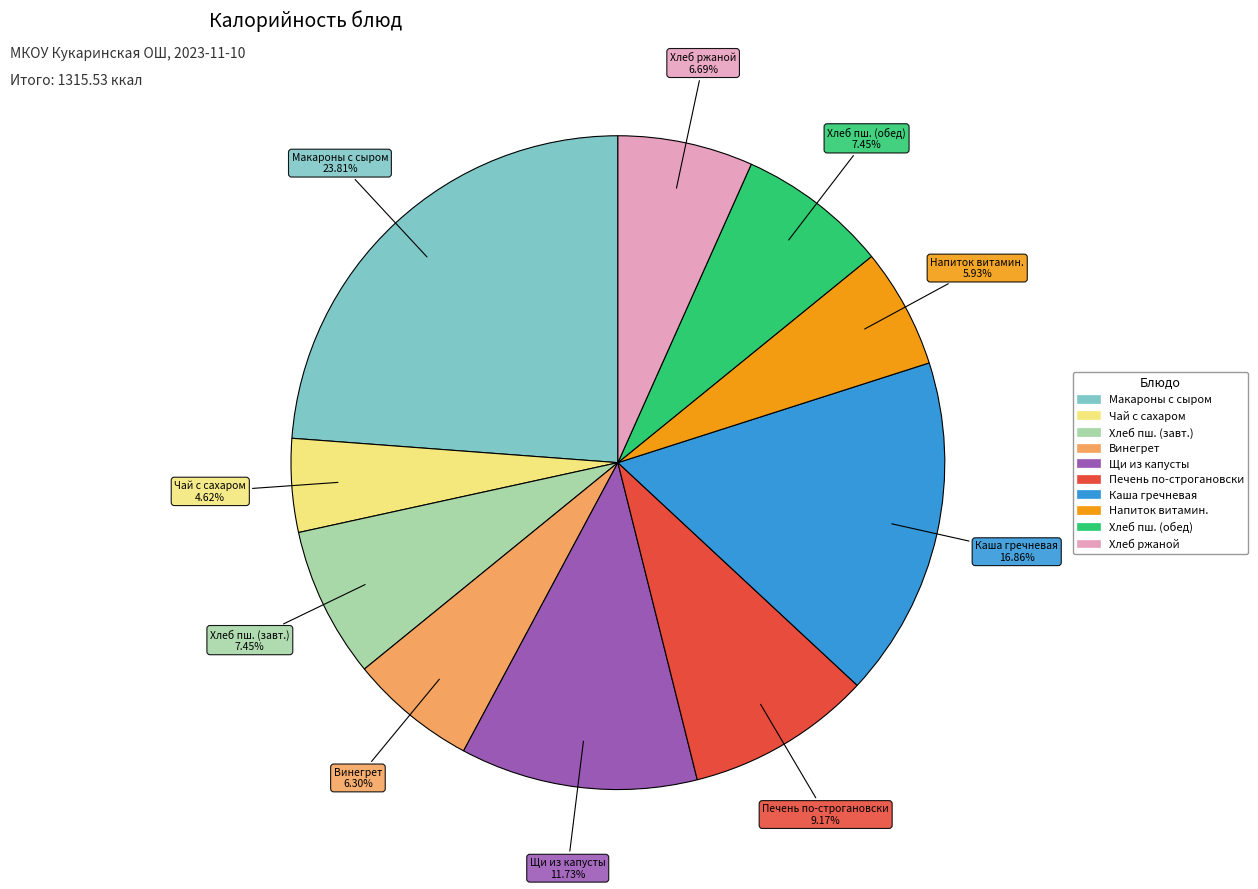

Is there a majority slice in this chart?

No